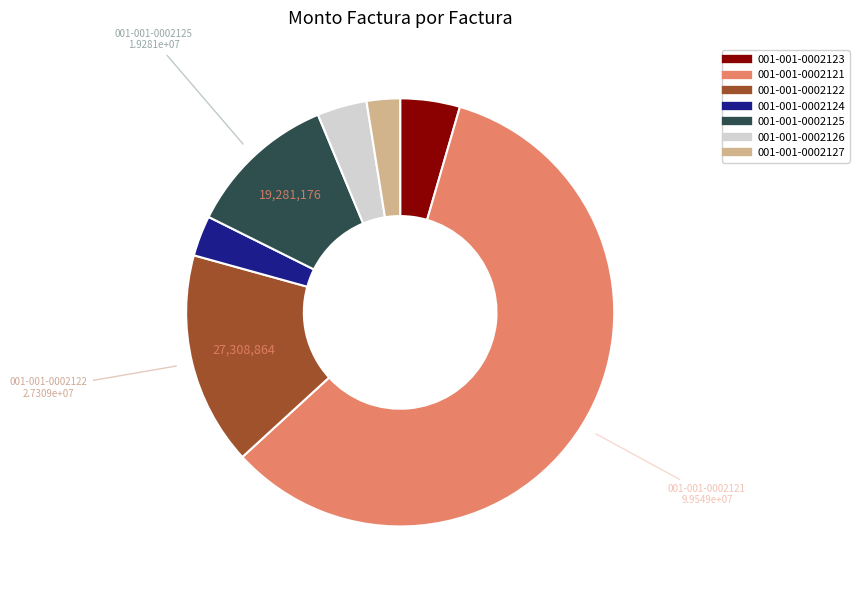

Is 001-001-0002127 the majority of the pie?

No